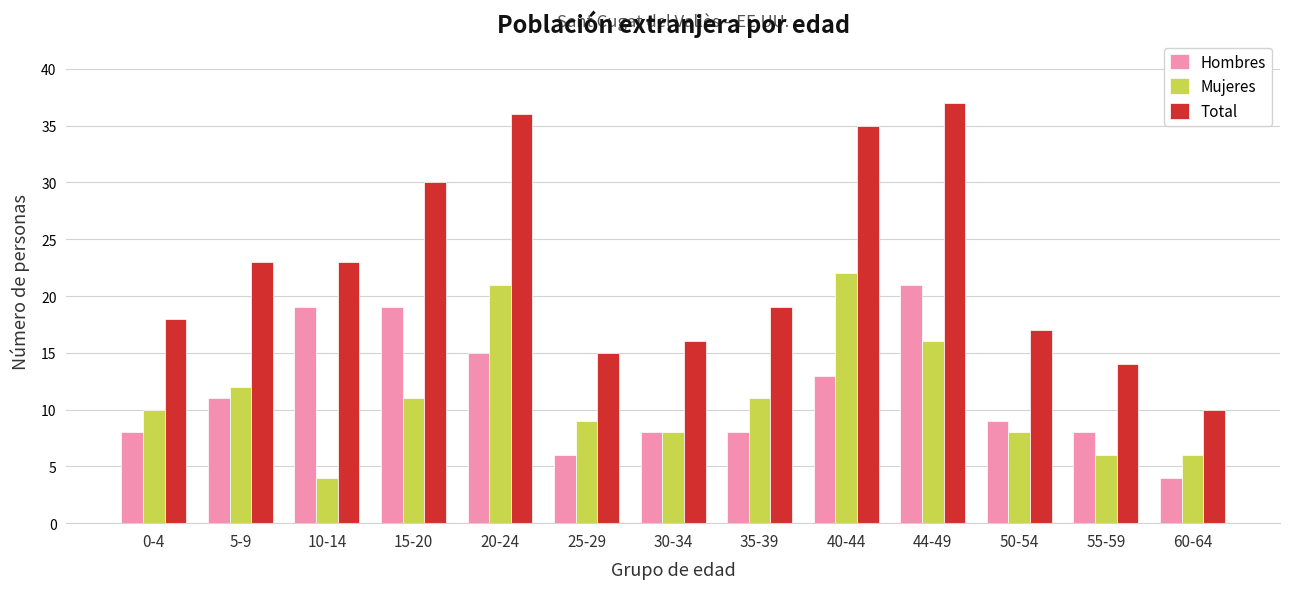

What is the highest value of the Hombres series?

21